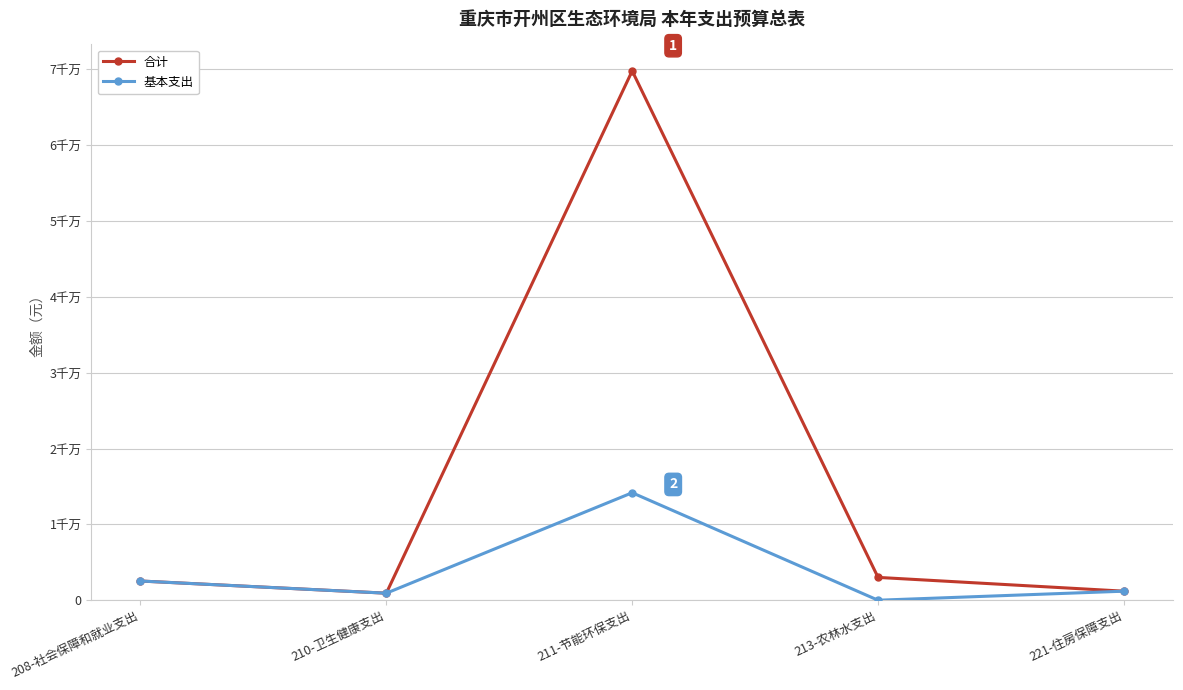

True or false: 基本支出 has a value of 687070.7 at 221-住房保障支出.

False